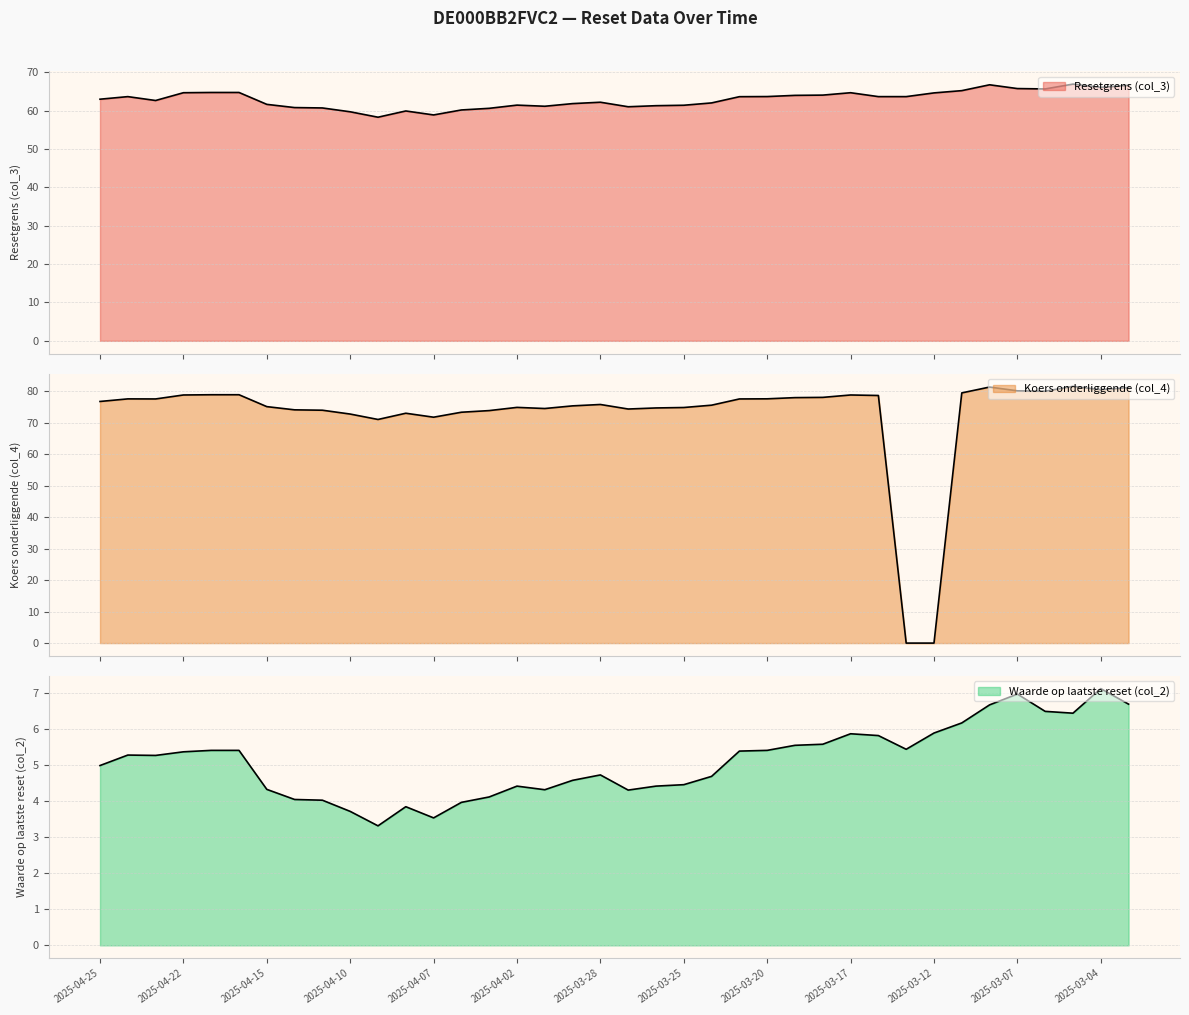

True or false: Koers onderliggende (col_4) has more than 0 interior local peaks.

True